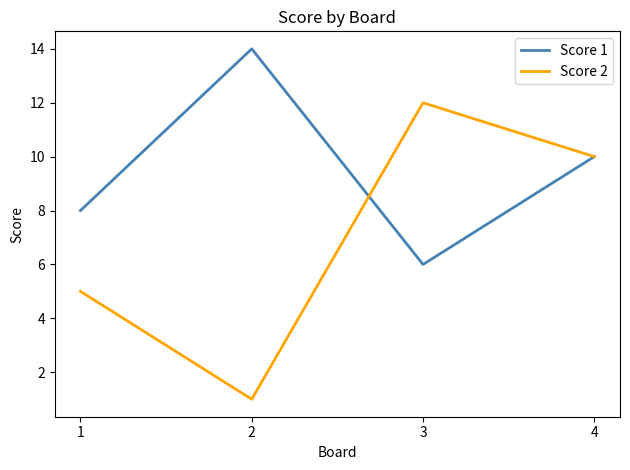

How many interior local peaks does the Score 2 series have?

1